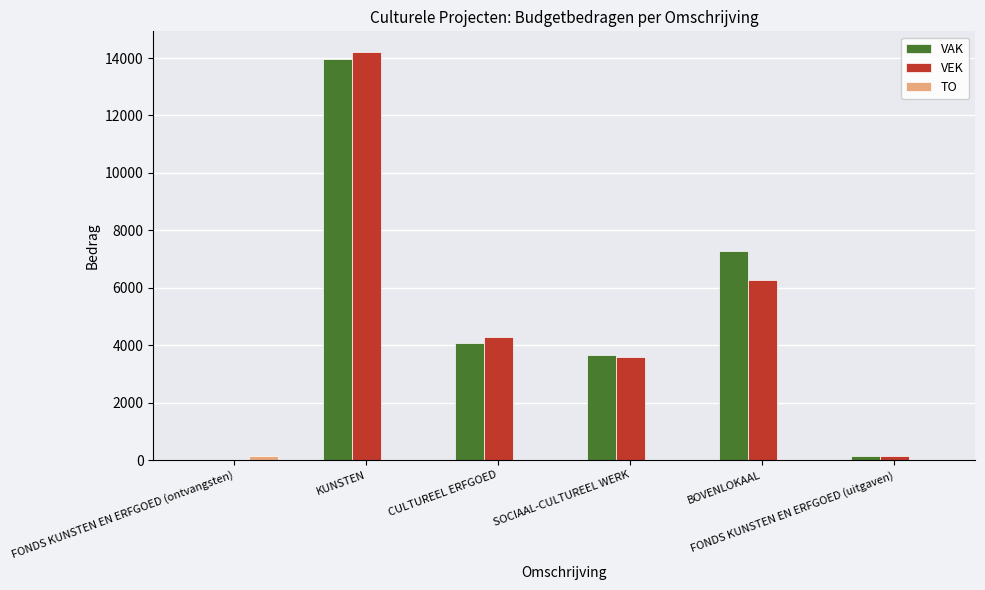

What is the highest value of the VAK series?

13971